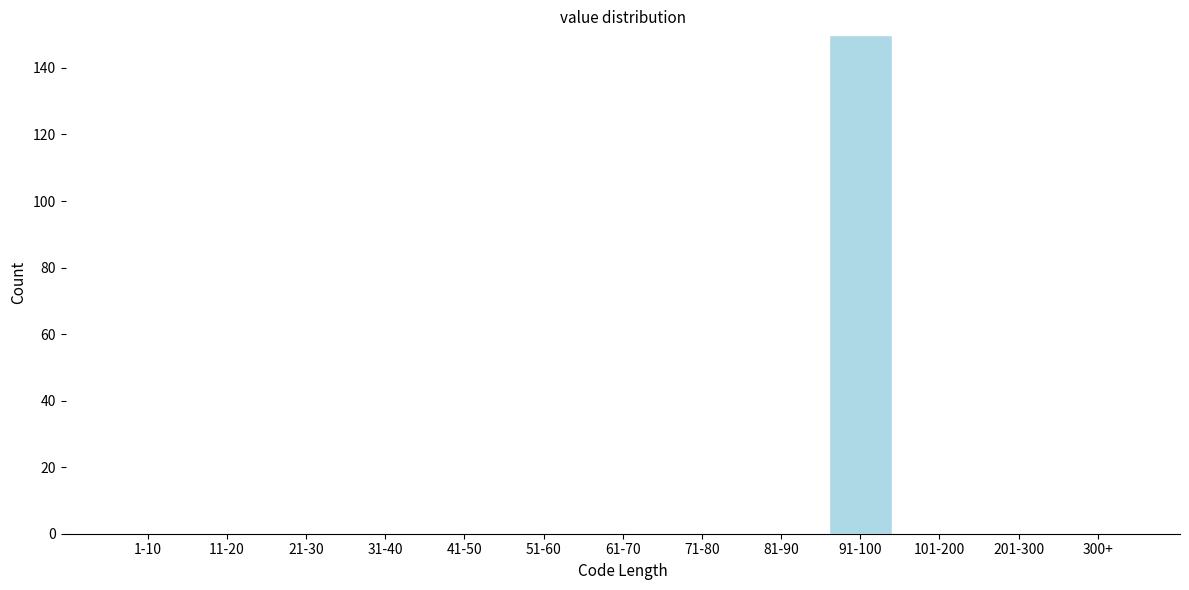

Reading right to left, what are all the values shown in this chart?

300+=0	201-300=0	101-200=0	91-100=150	81-90=0	71-80=0	61-70=0	51-60=0	41-50=0	31-40=0	21-30=0	11-20=0	1-10=0